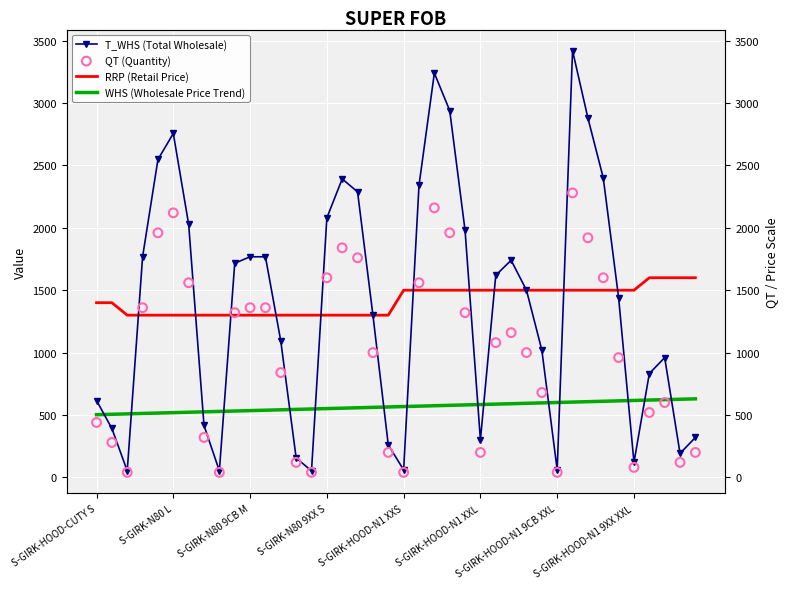

Which series reaches the minimum Y coordinate?

QT (Quantity)